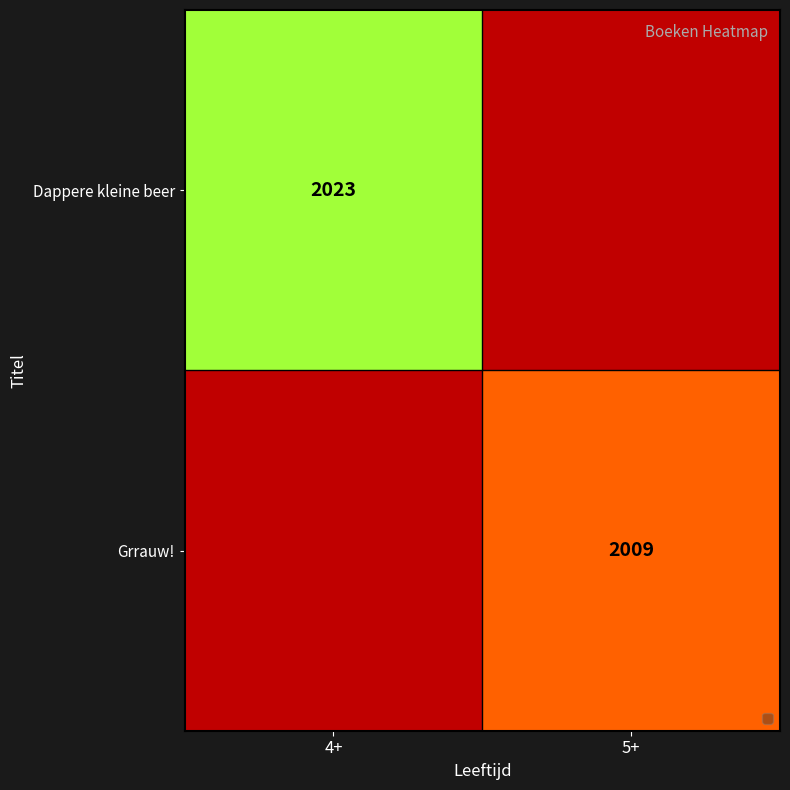

True or false: Grrauw! has a value of 2009 at 5+.

True